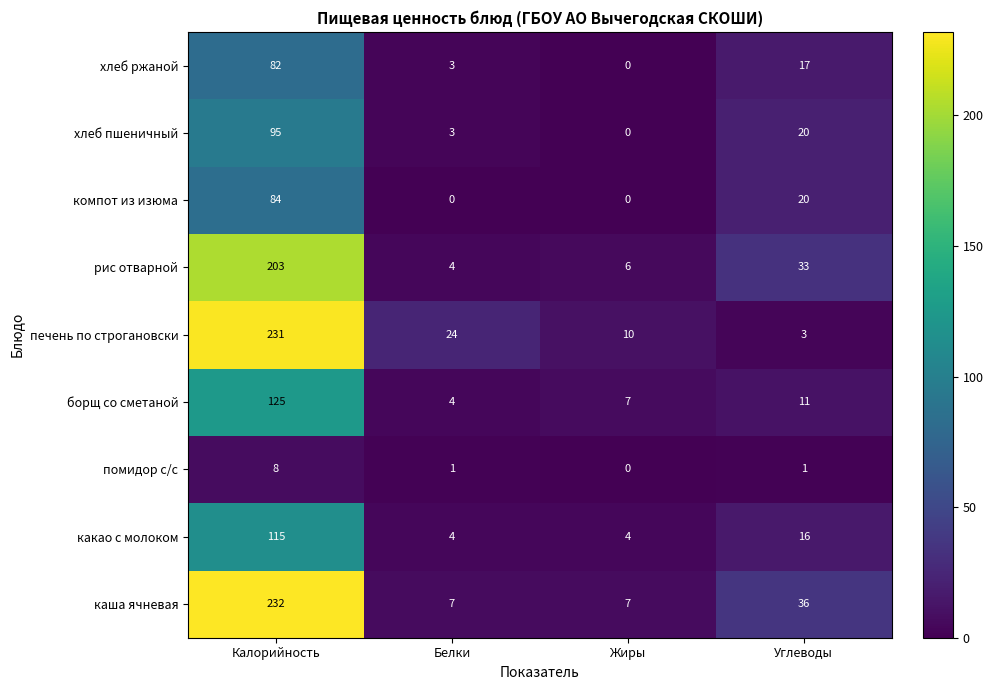

Count the каша ячневая values in the range 7 to 232.

4